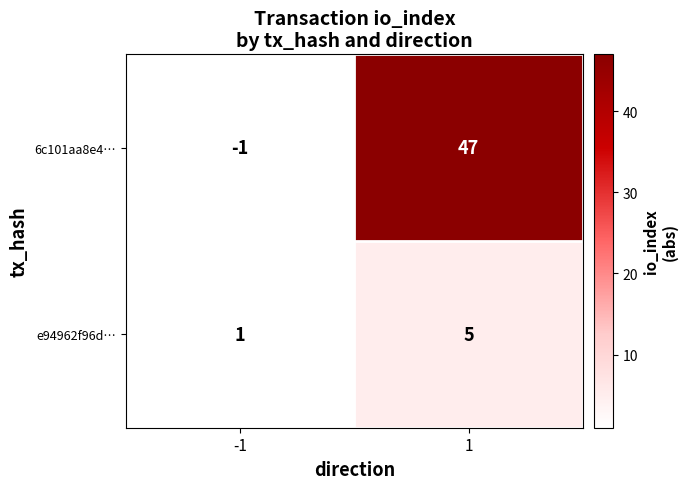

At how many categories does at least one series exceed 45?

1